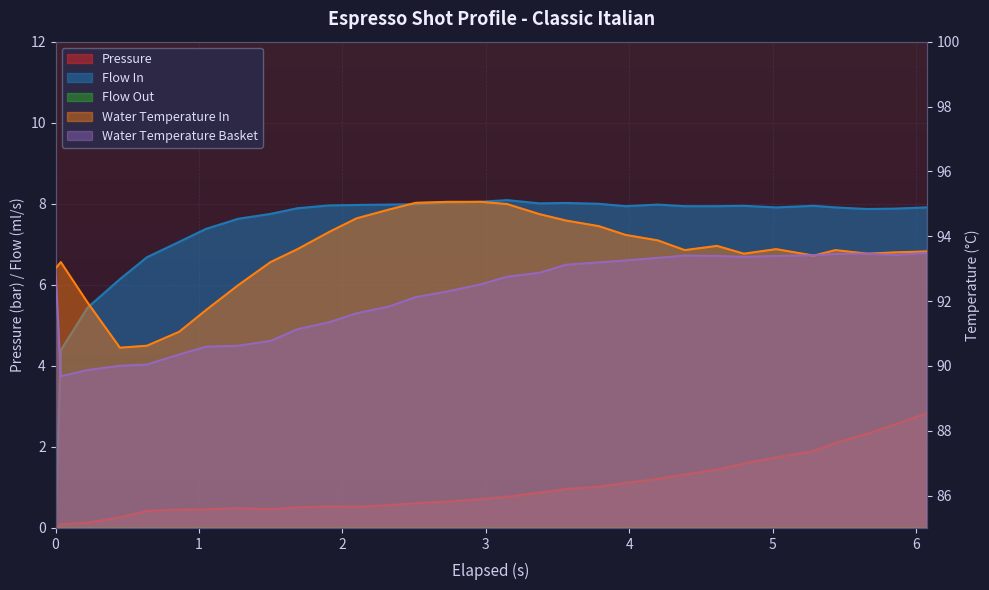

What is the value of the flow_in point at the 27th from the left?

8.0